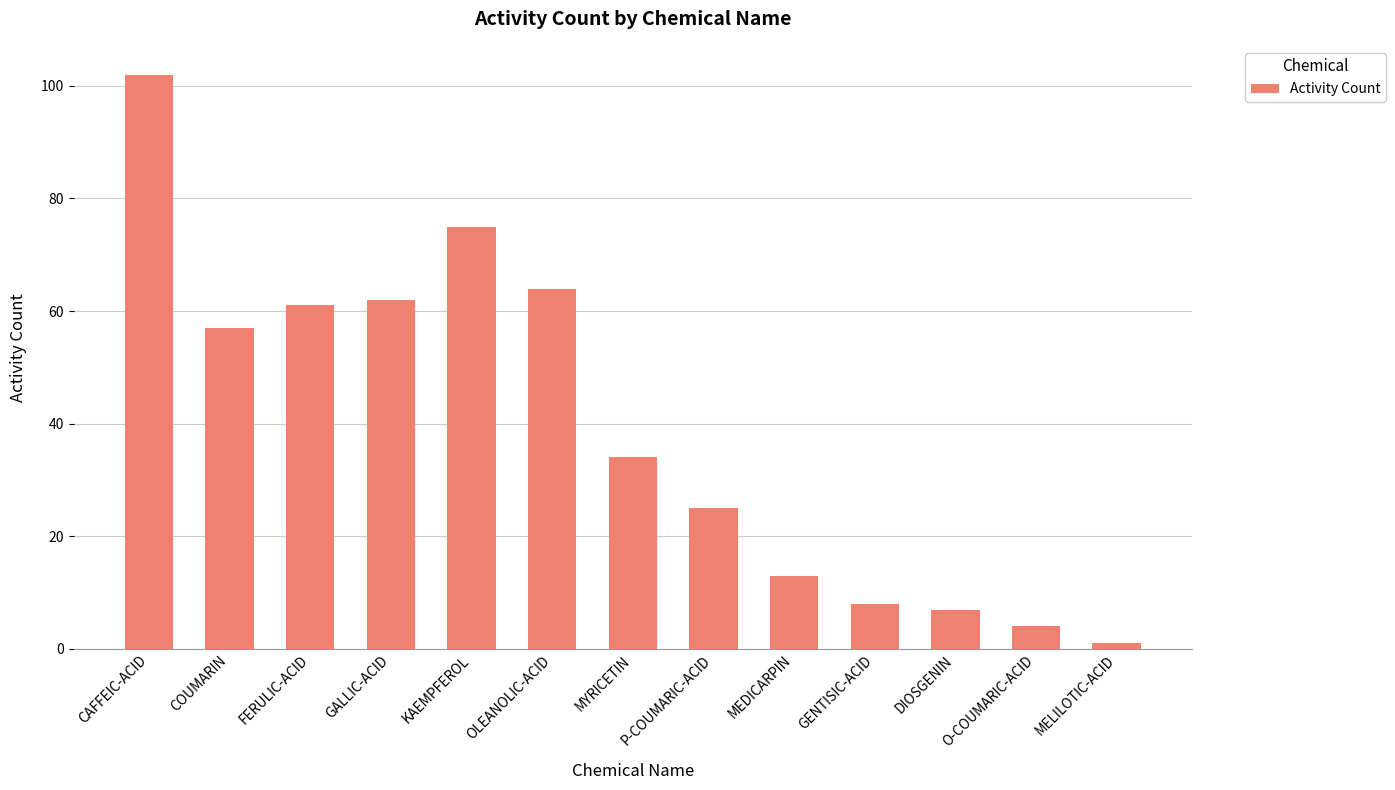

What is the difference between the second highest and minimum values?

74